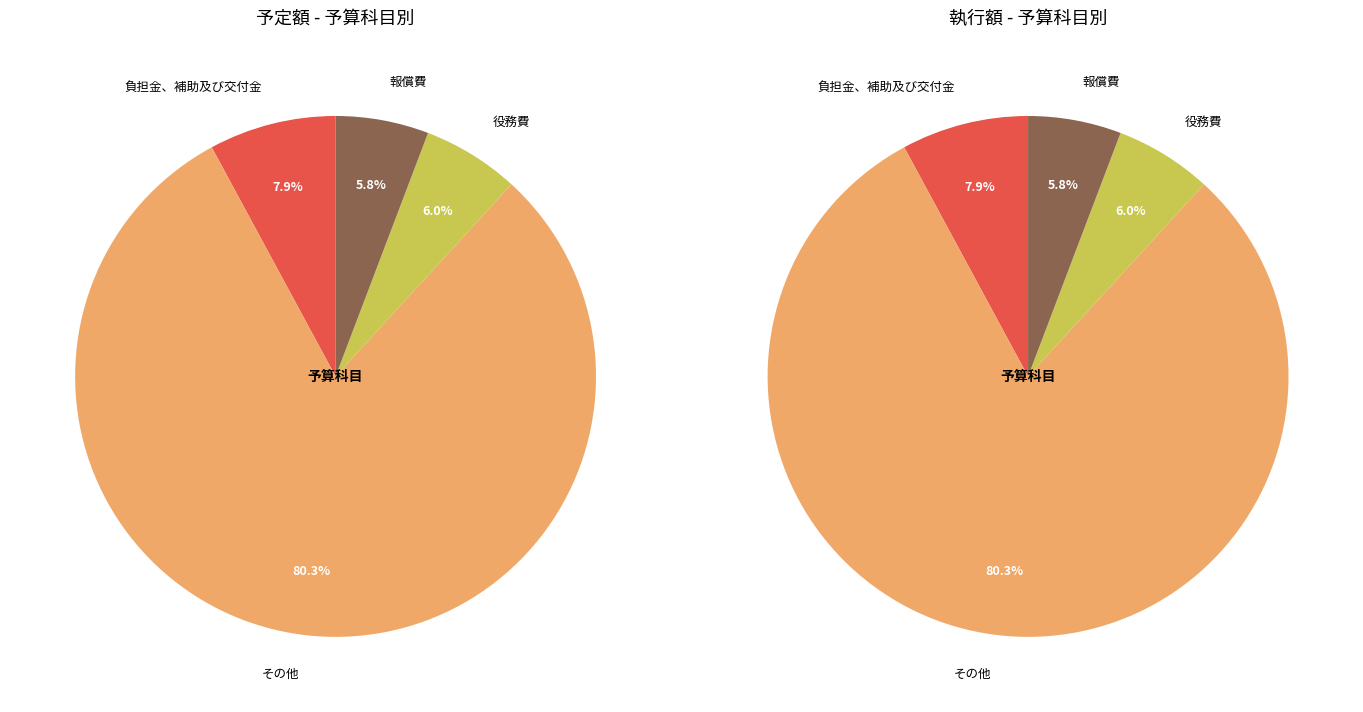

Which category accounts for the majority?

その他